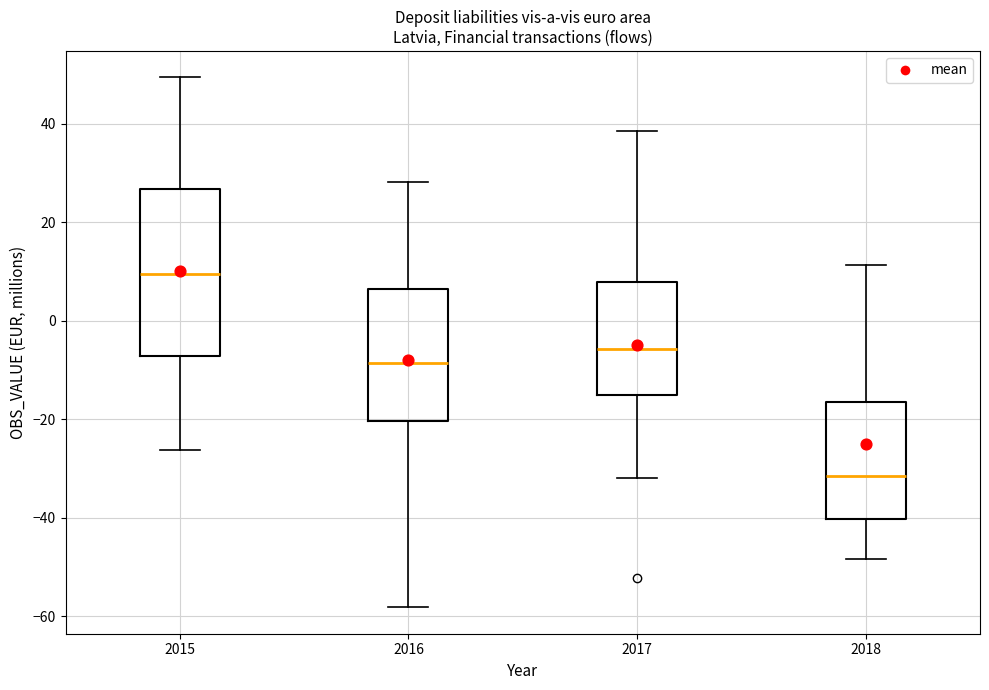

Which box's median line is the lowest?

2018